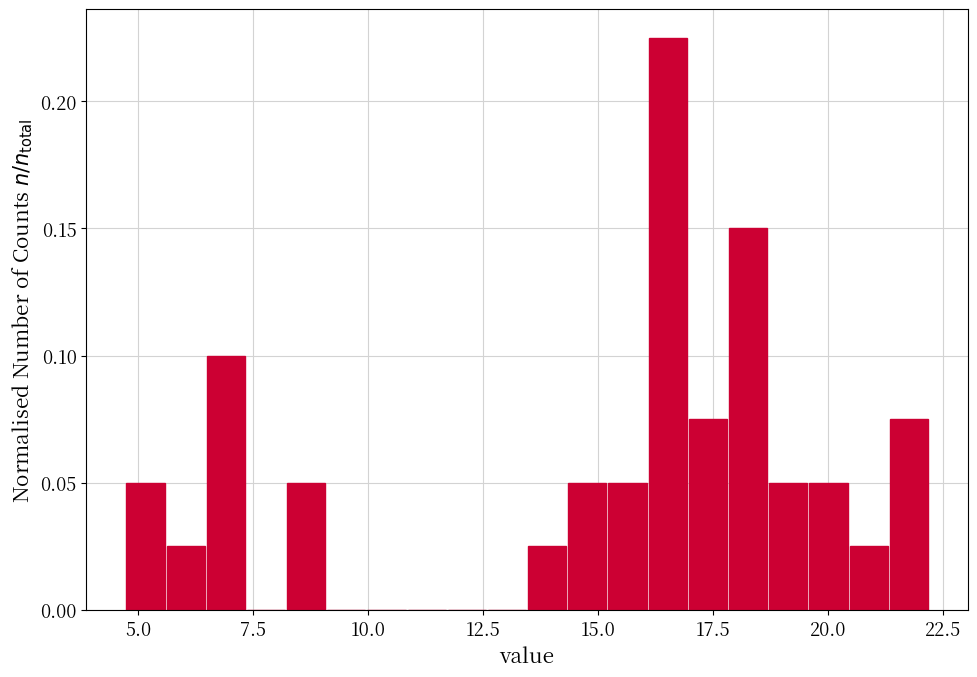

Read against the x-axis, roughly where is the centre of the tallest bar?

16.5